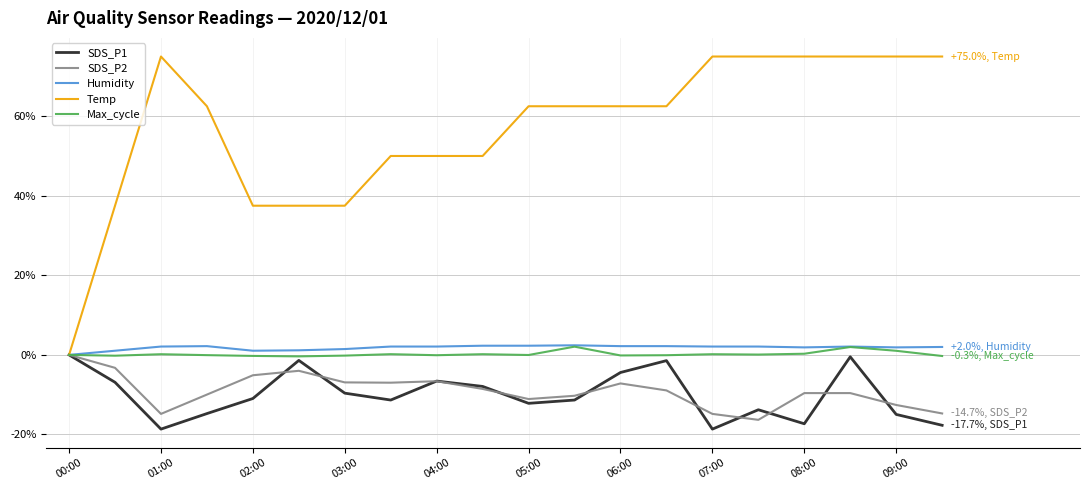

Is this an area chart (filled region under the line)?

No